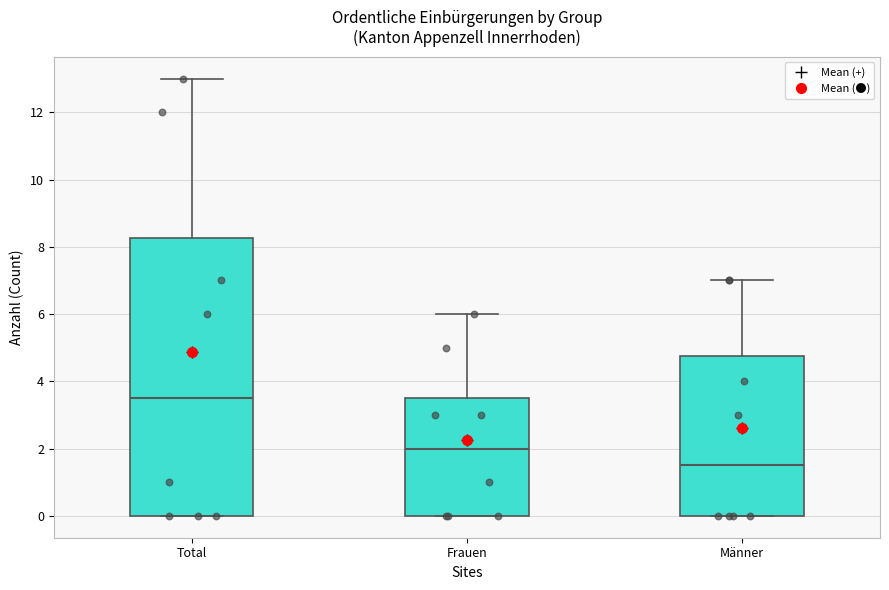

Where does the median line of the box for Total sit on the y-axis? The values are not printed on the chart, so give them approximately, as read against the axis.

3.6